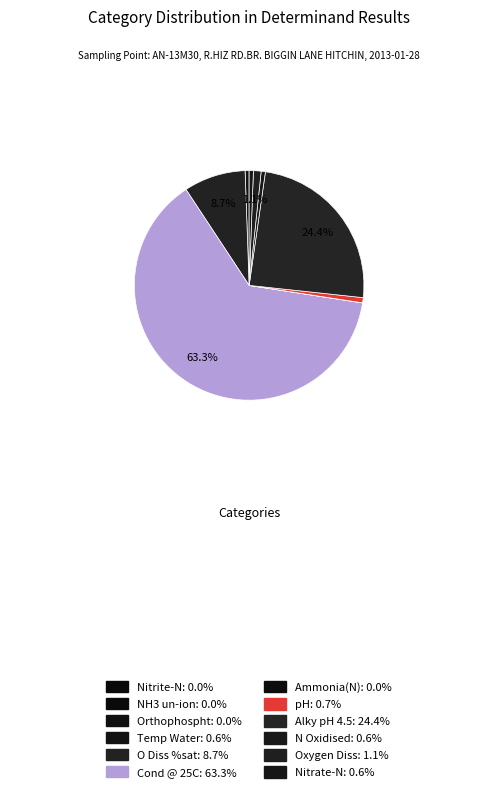

Rank the categories by value from highest to lowest.

Cond @ 25C, Alky pH 4.5, O Diss %sat, Oxygen Diss, pH, N Oxidised, Nitrate-N, Temp Water, Orthophospht, Ammonia(N), Nitrite-N, NH3 un-ion